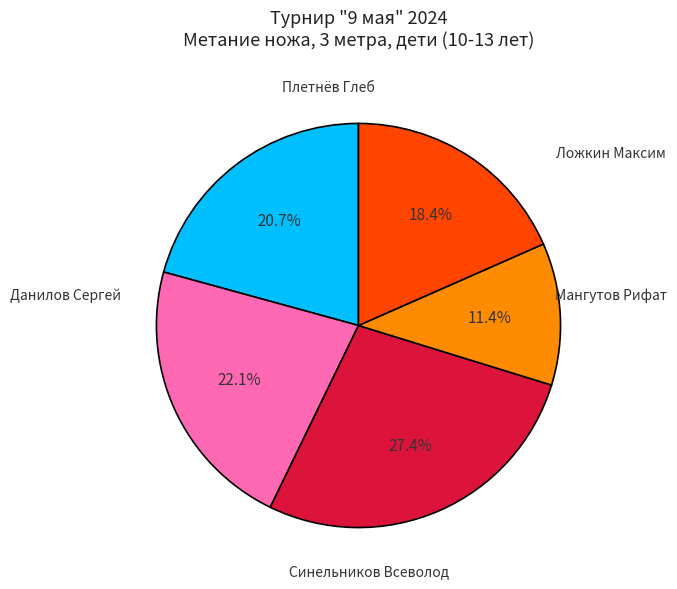

Is there any slice that represents more than half of the pie?

No